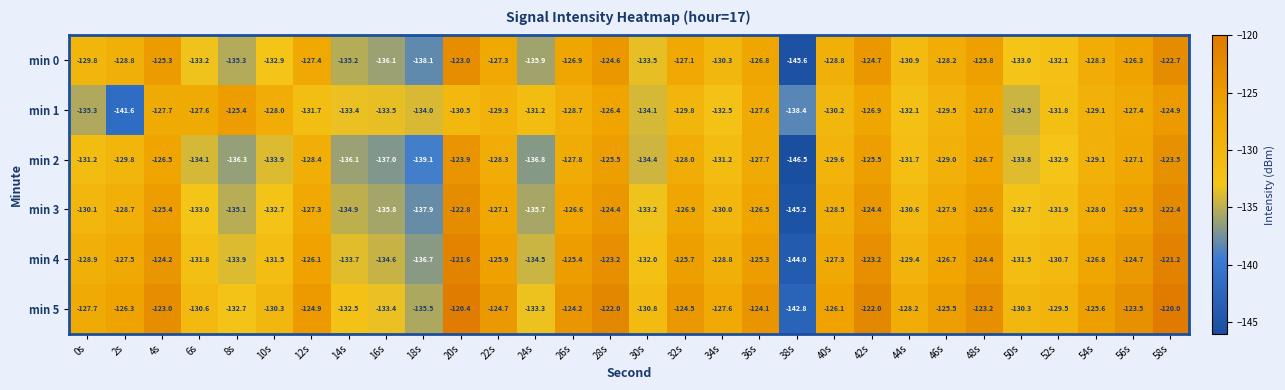

How many values in the min 5 series are below -126?

16